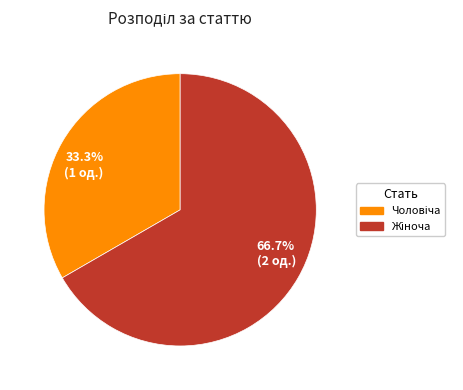

What portion of the pie excludes 33.3% (1 од.)?

66.7%